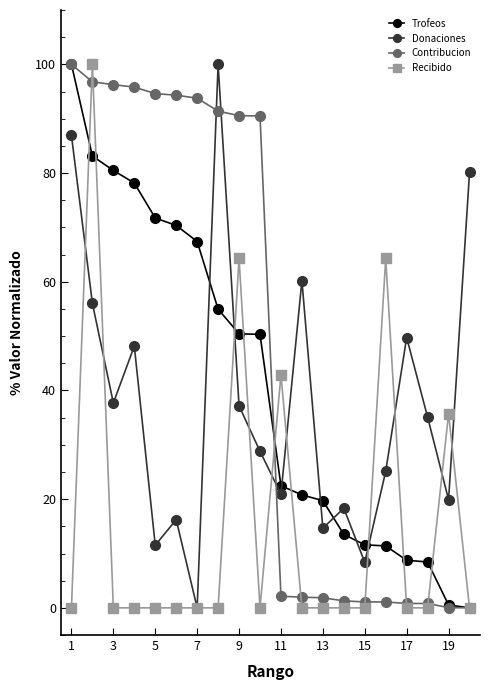

What is the maximum value for Trofeos?

100.0